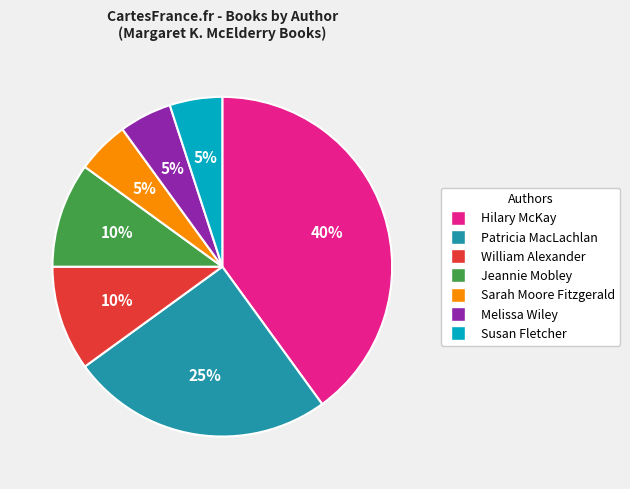

Do Hilary McKay and Susan Fletcher together represent more than half of the pie?

No